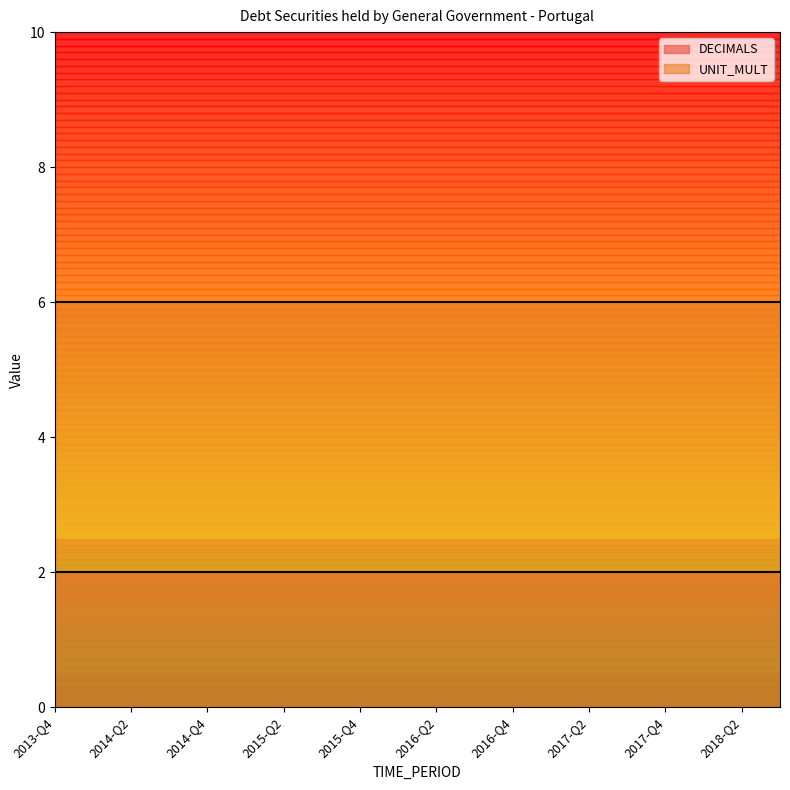

List the labels in order of DECIMALS value, smallest first.

2013-Q4, 2014-Q1, 2014-Q2, 2014-Q3, 2014-Q4, 2015-Q1, 2015-Q2, 2015-Q3, 2015-Q4, 2016-Q1, 2016-Q2, 2016-Q3, 2016-Q4, 2017-Q1, 2017-Q2, 2017-Q3, 2017-Q4, 2018-Q1, 2018-Q2, 2018-Q3